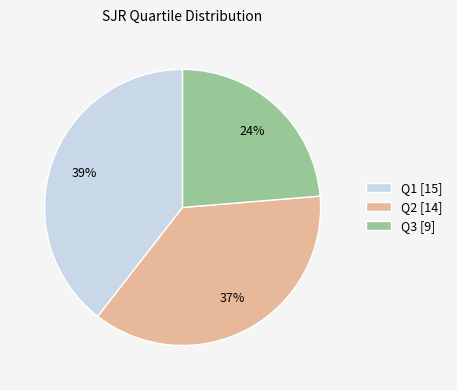

Does Q1 [15] account for over 50% of the chart?

No